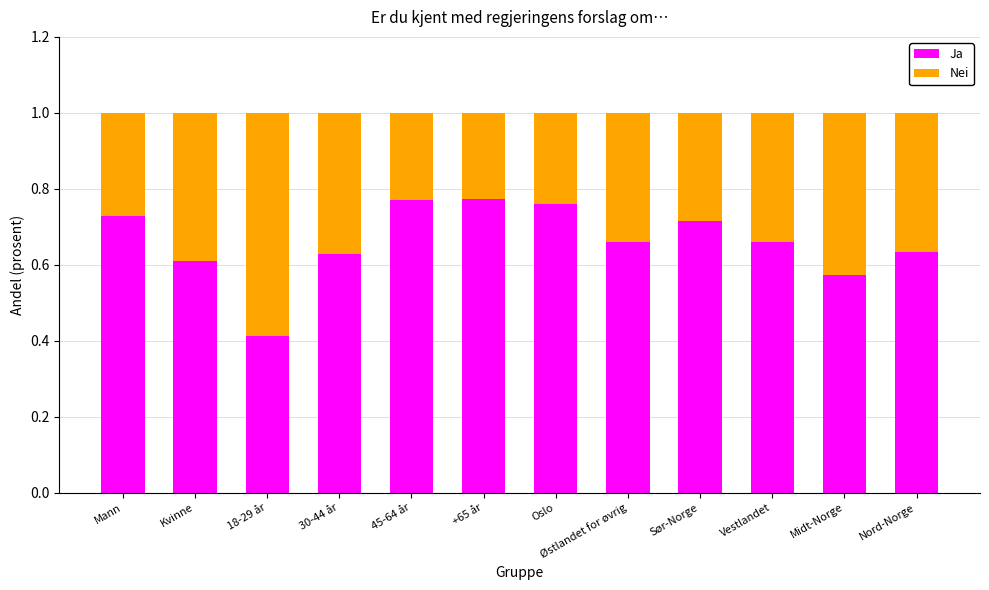

What is the total value across all series at 45-64 år?

1.0